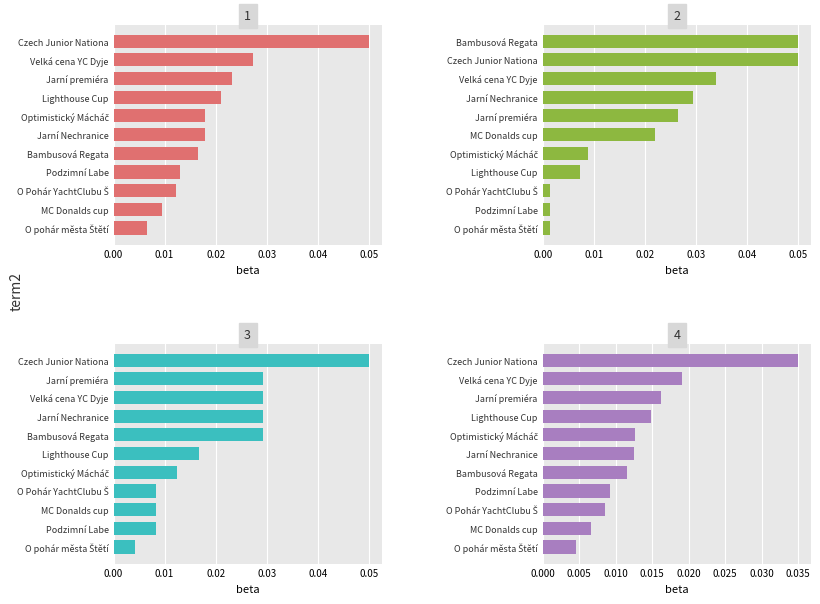

Which series changed the most between 0.01 and 0.03?

Panel 2